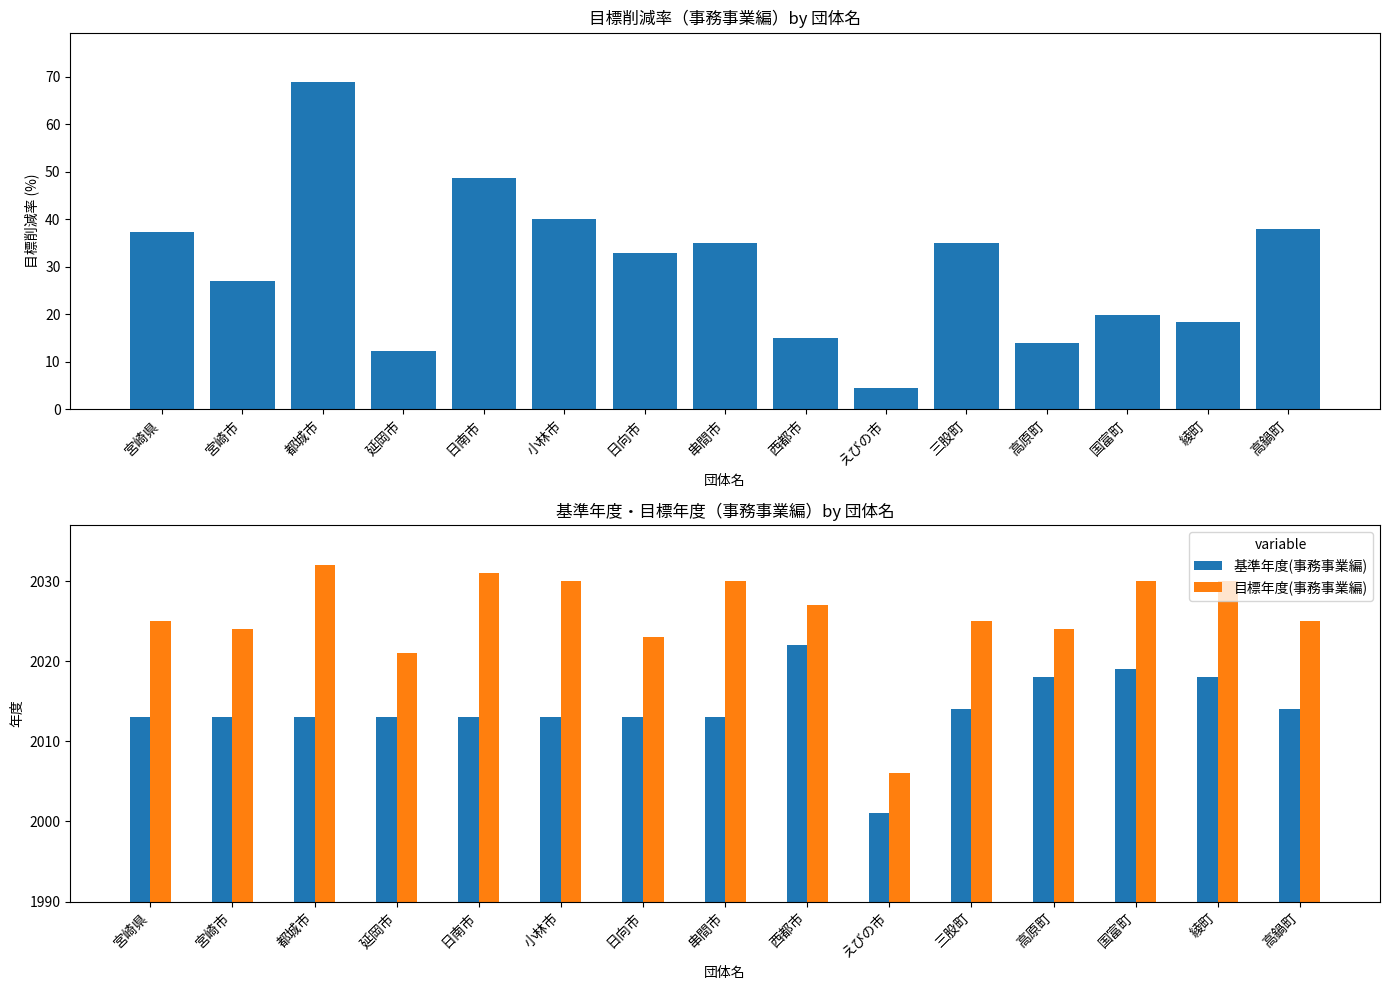

At how many categories does at least one series exceed 1351?

15